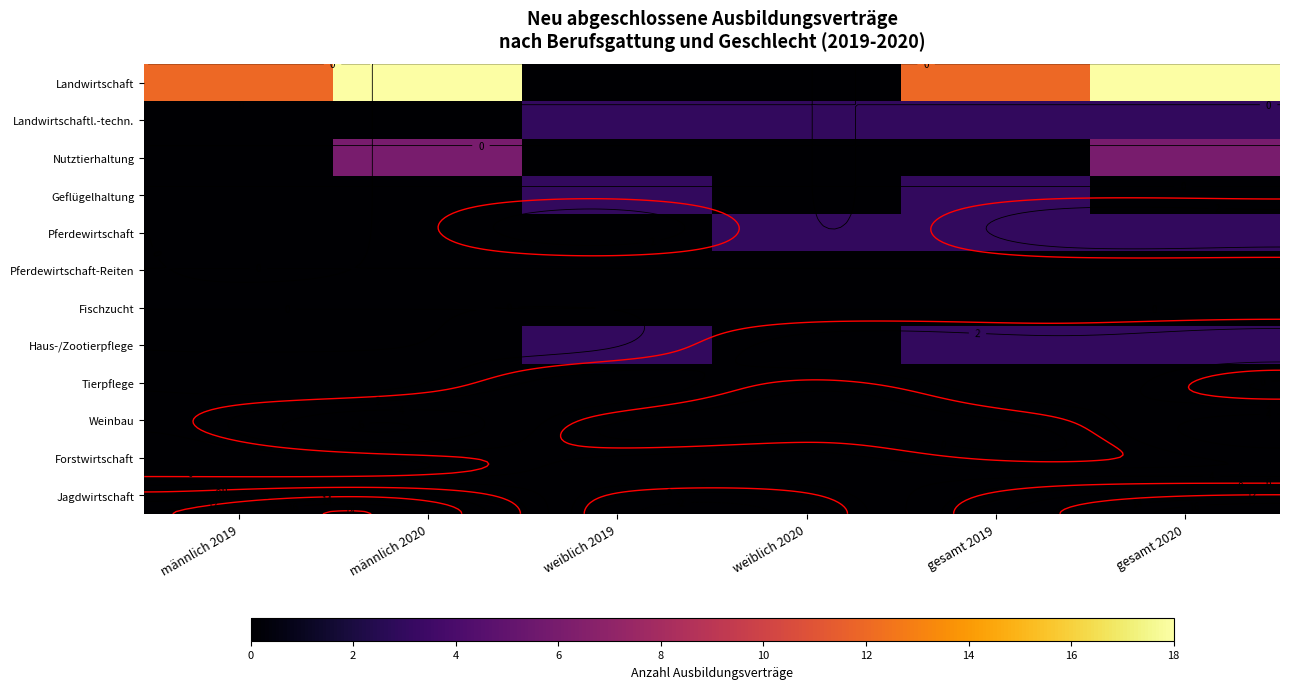

What value does the Landwirtschaft series have at männlich 2020, to the nearest 10?

20